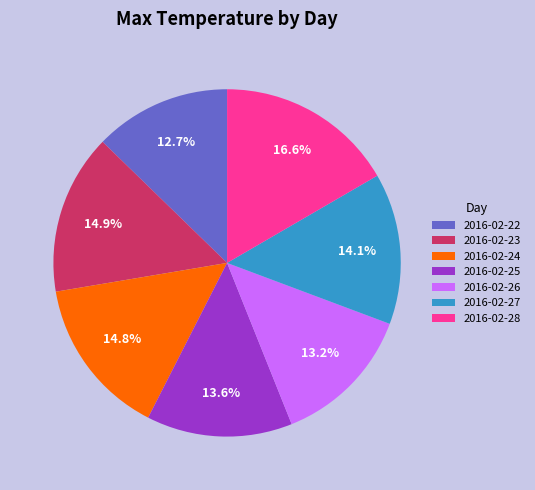

How many segments does this pie chart have?

7